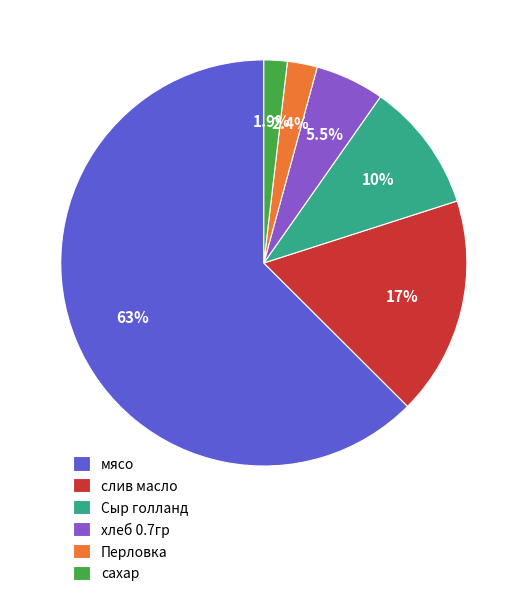

To the nearest percent, what is the combined percentage of Сыр голланд and хлеб 0.7гр?

16%